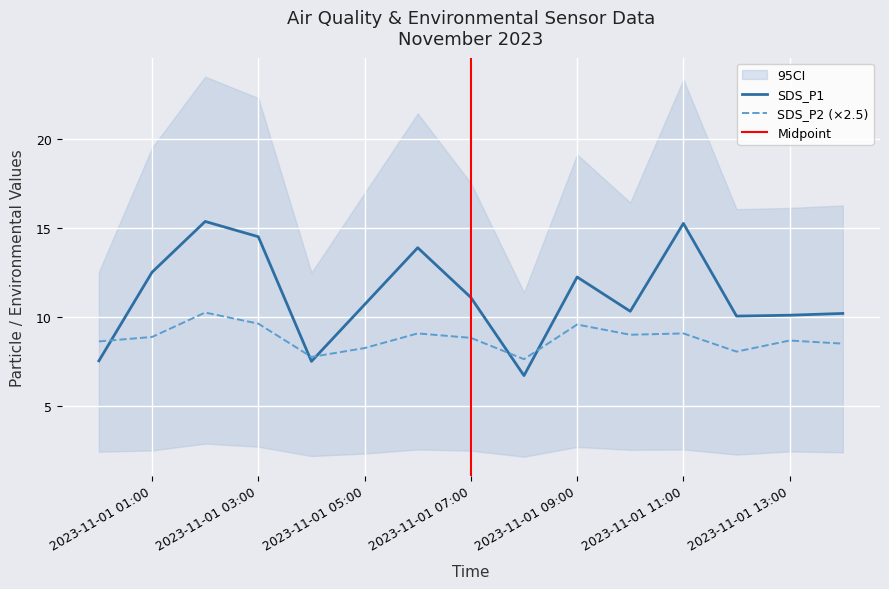

Where is the first local minimum for SDS_P1?

2023/11/01 04:00